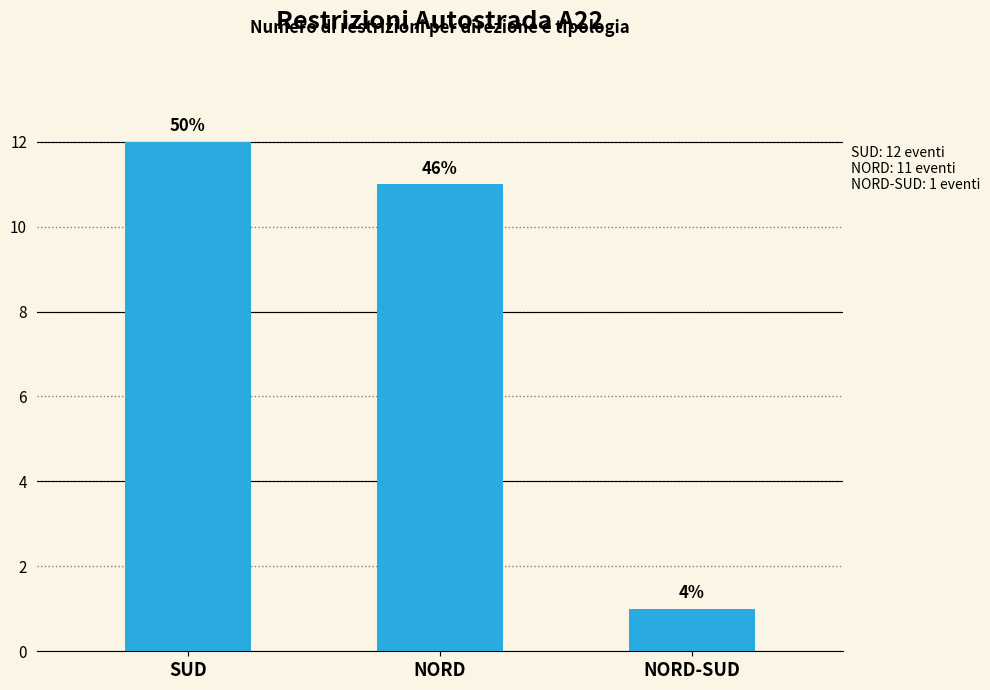

What is the value of the 3rd bar from the left?

1